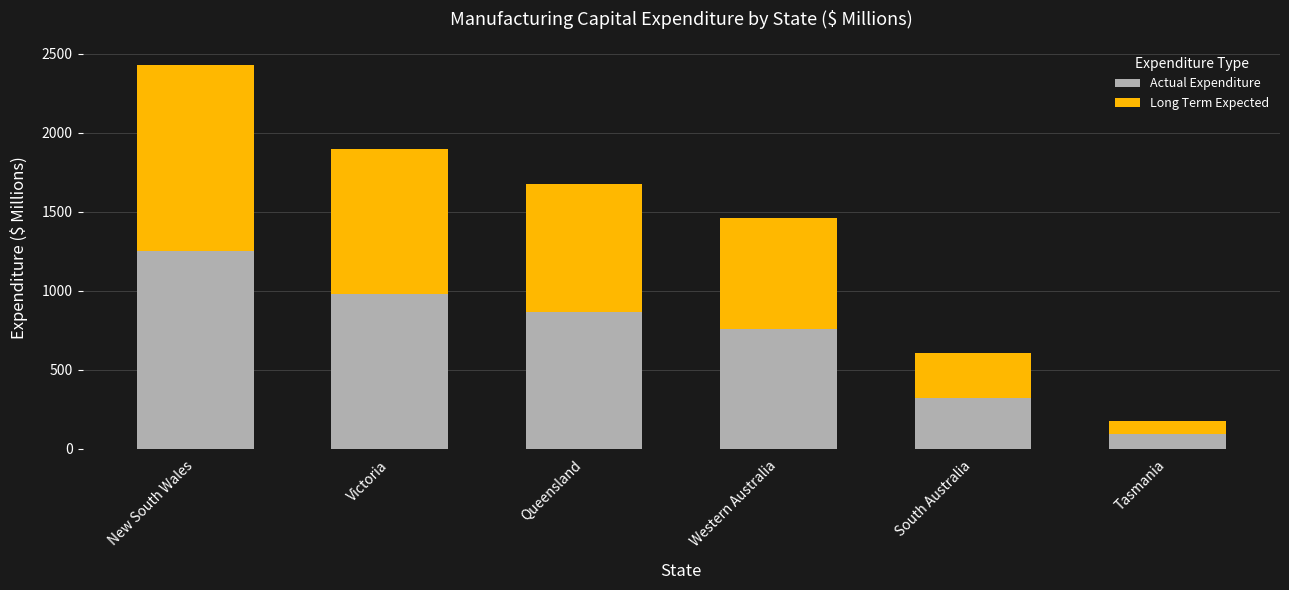

What is the total value across all series at Western Australia?

1460